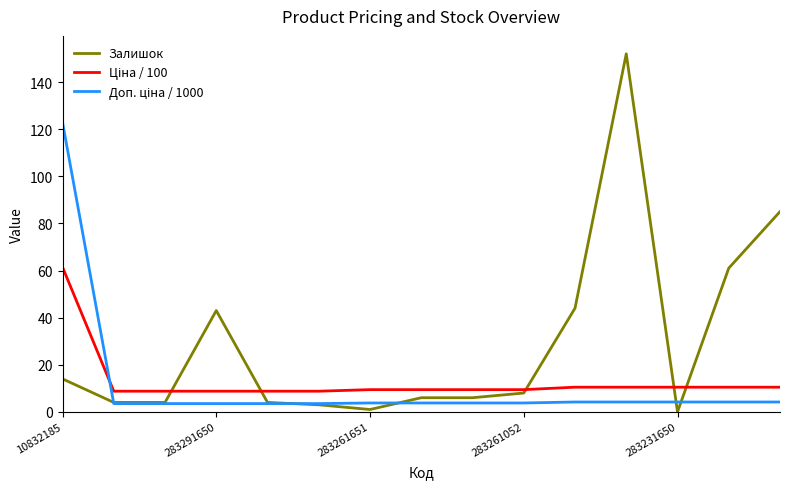

Which series has the largest total across all categories?

Залишок